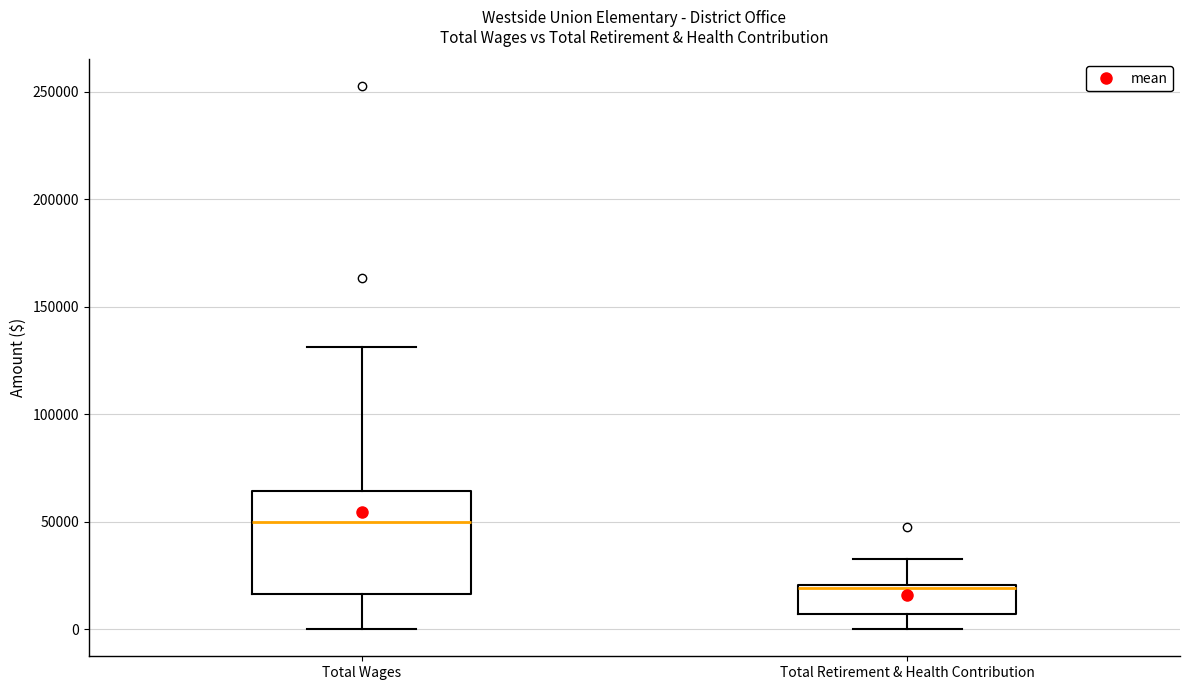

Reading left to right, read every box against the y-axis: the position of its median line, the range the box covers, and the ends of its whiskers. The values are not printed on the chart, so give them approximately, as read against the axis.

Total Wages: median 50000, box 15000 to 65000, whiskers 0 to 130000
Total Retirement & Health Contribution: median 20000 (just below the box's upper edge), box 5000 to 20000, whiskers 0 to 35000